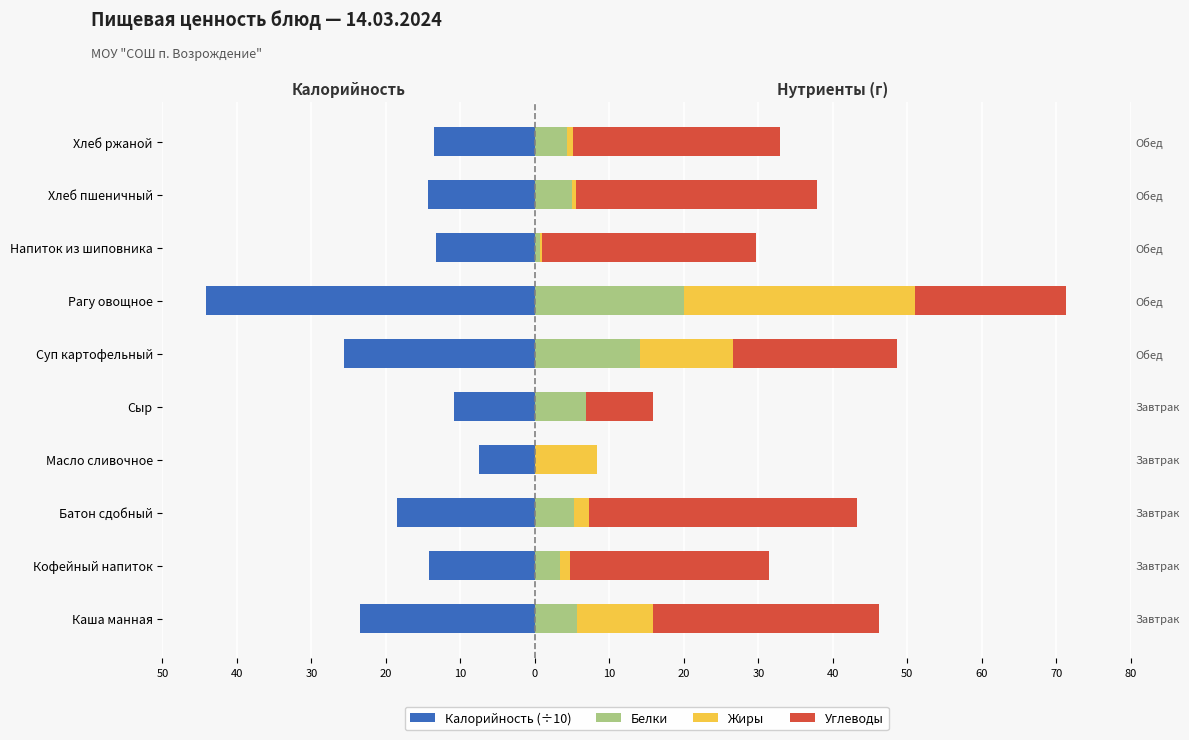

How many bars are there in total?

40